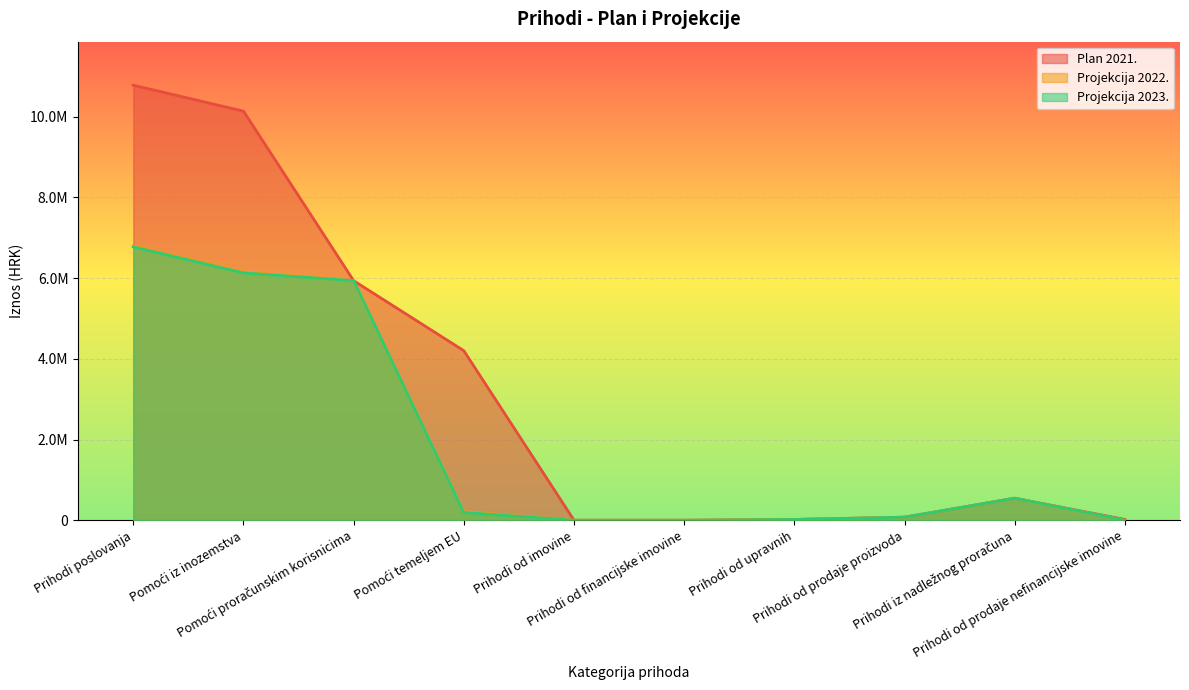

Which category has the highest value across all series?

Prihodi poslovanja